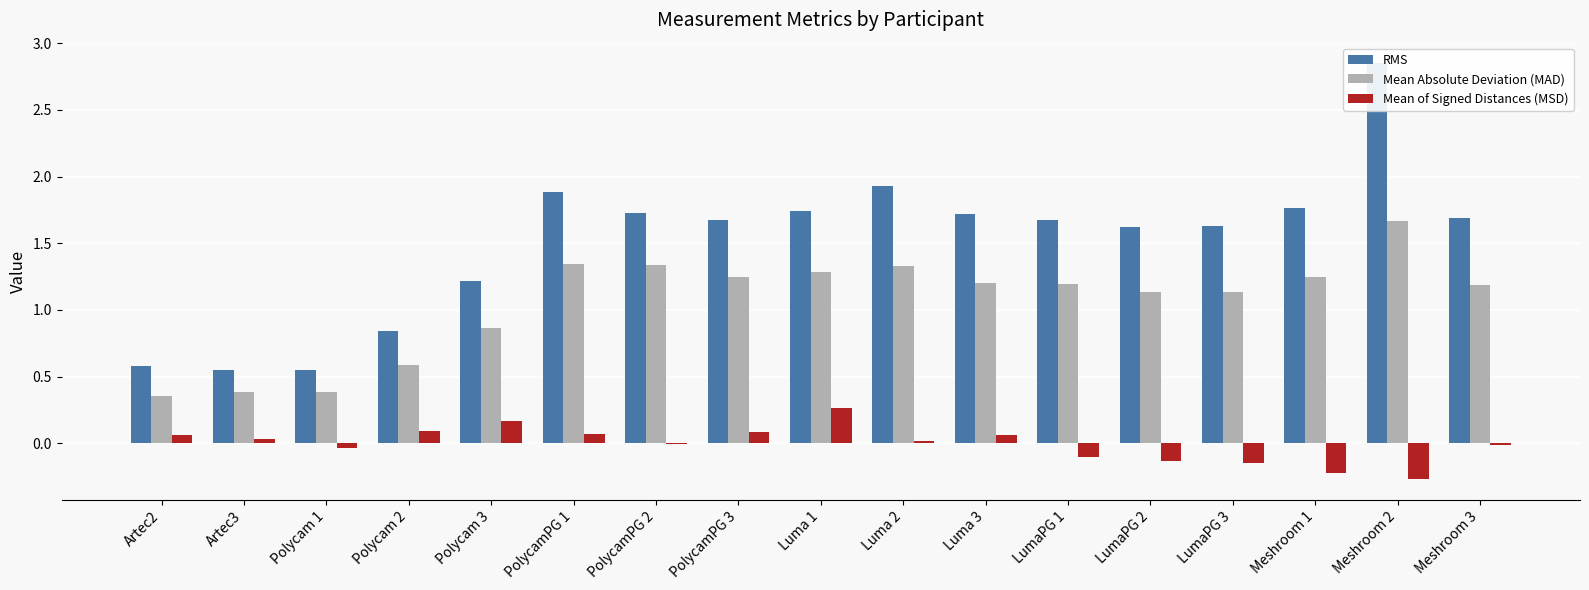

What is the total value across all series at PolycamPG 3?

3.0